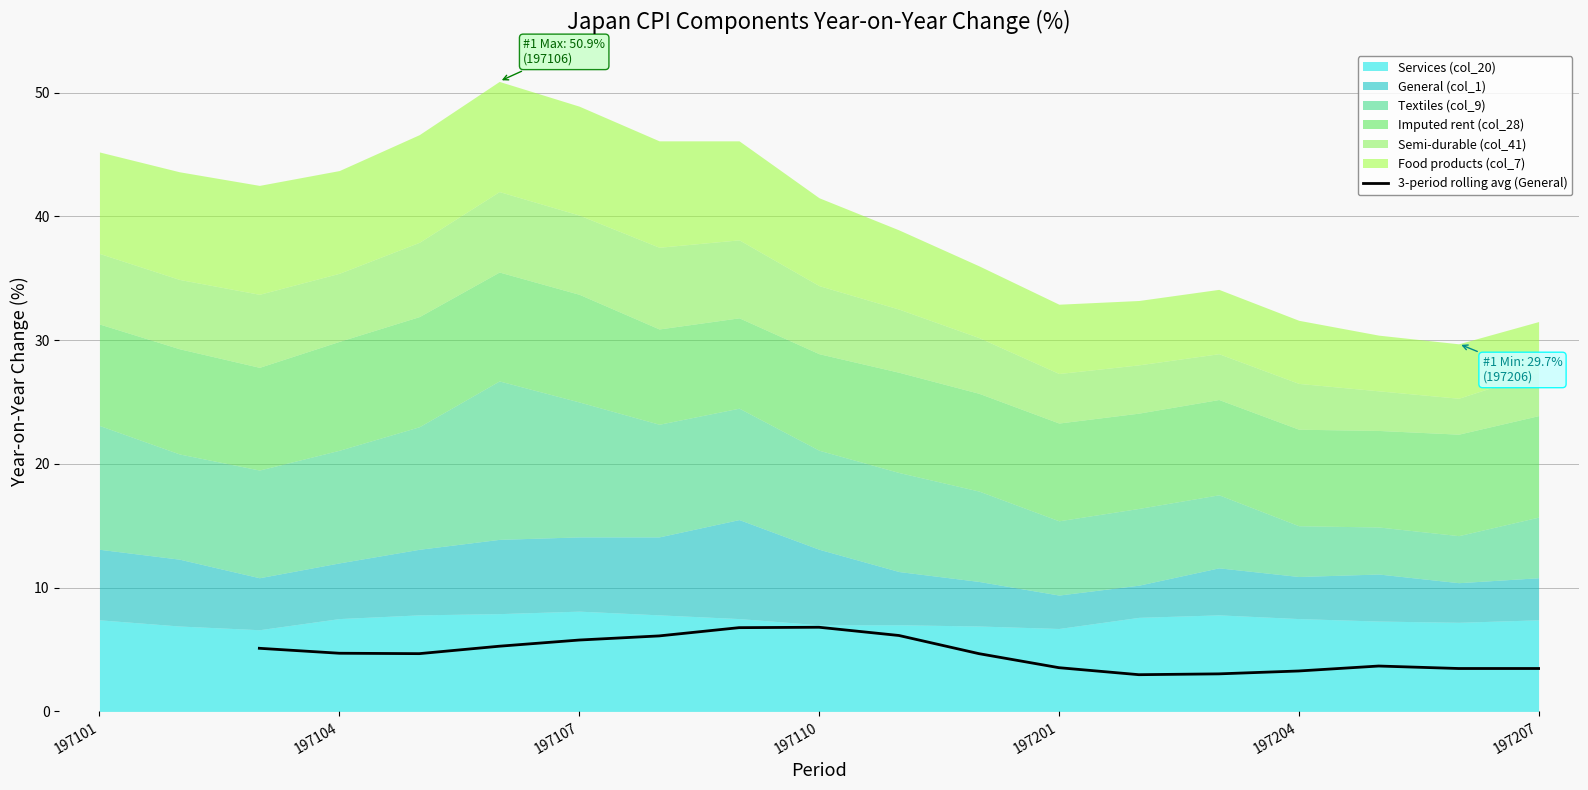

True or false: 3-period rolling avg (General) has a value of 3.5 at 197201.

True